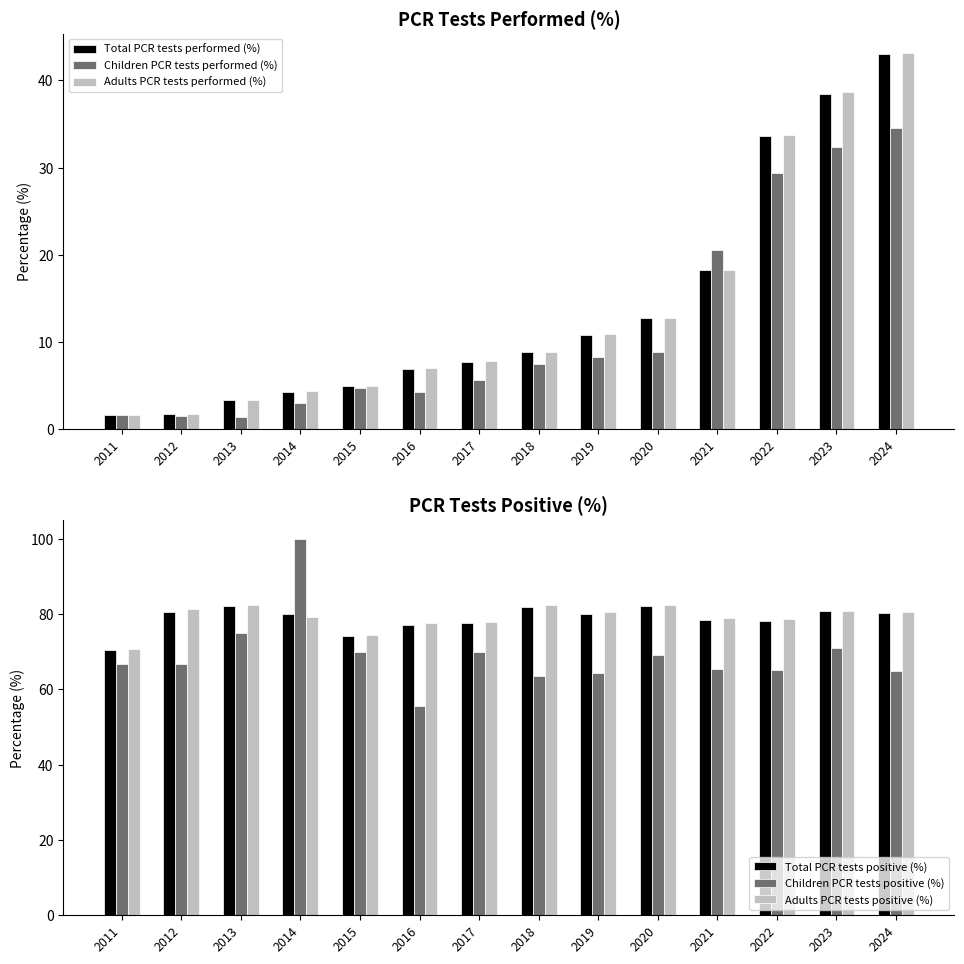

What is the value of the Children PCR tests positive (%) bar at the 13th from the left?

71.1